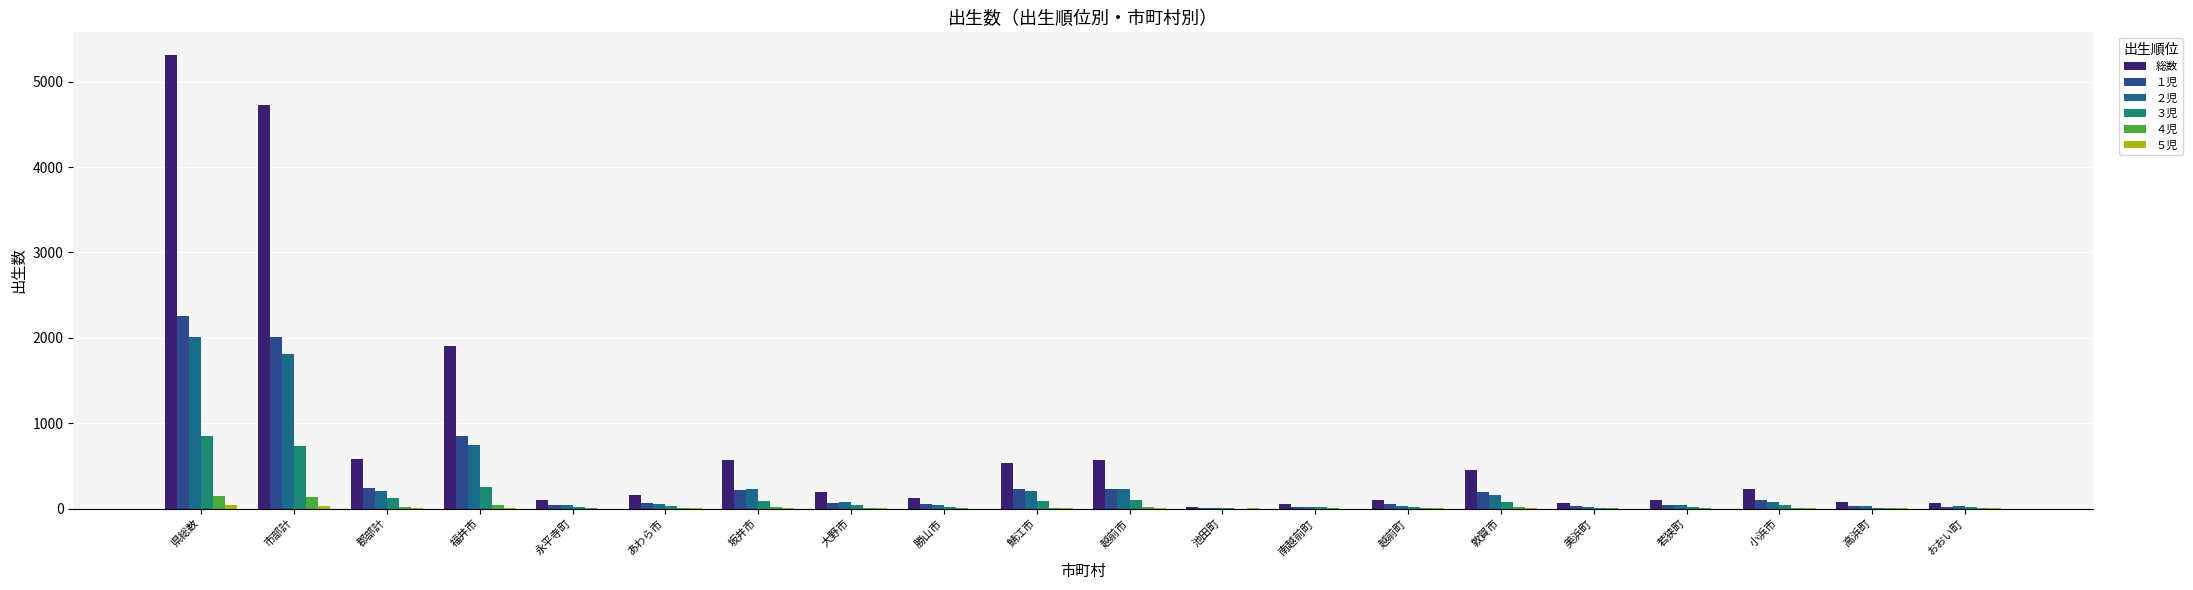

Are the bars horizontal?

No